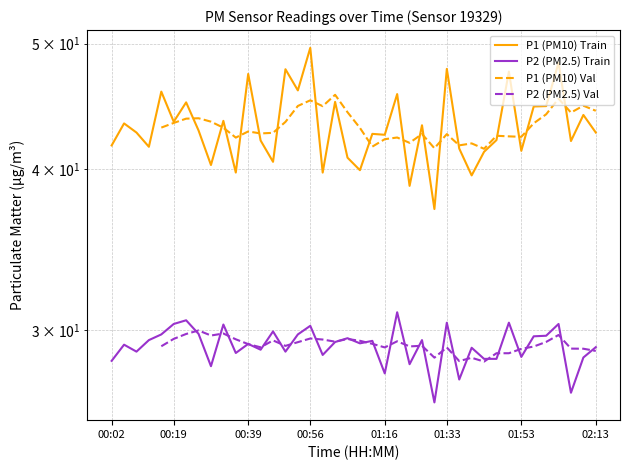

What is the label of the 3rd point from the right?

02:06